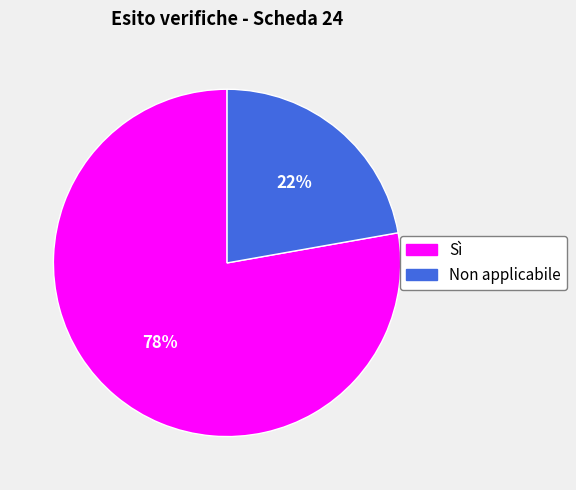

What percentage is the Non applicabile slice, to the nearest percent?

22%